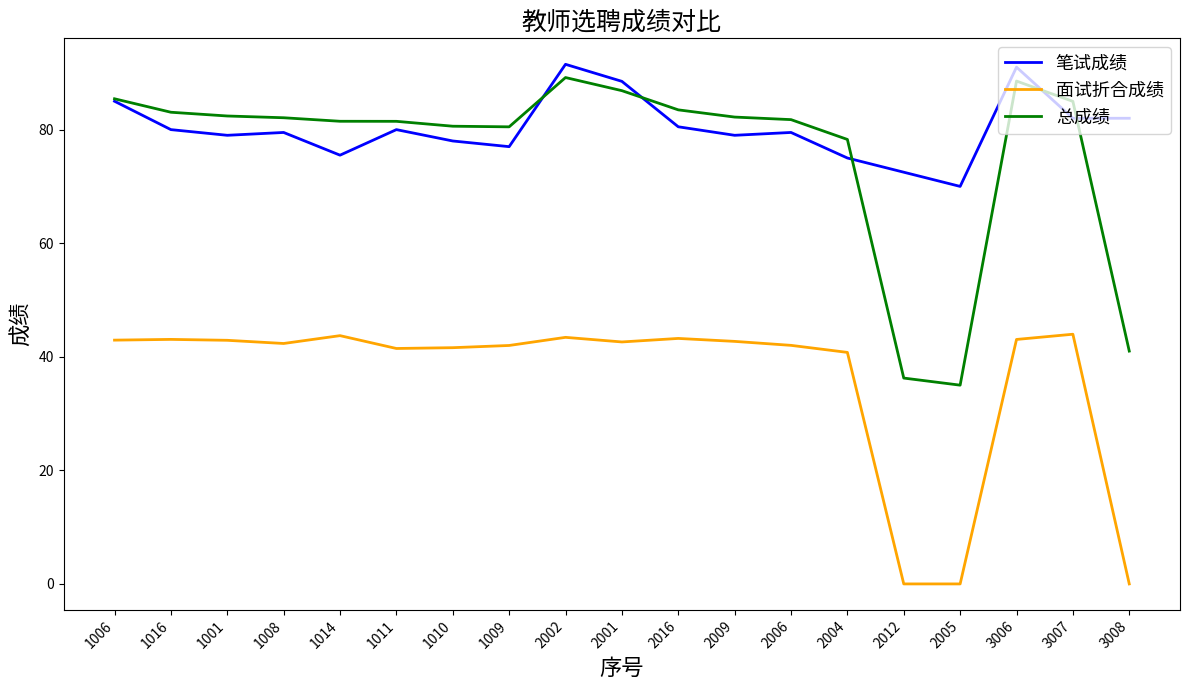

What is the approximate value of 笔试成绩 at 2001?

88.5